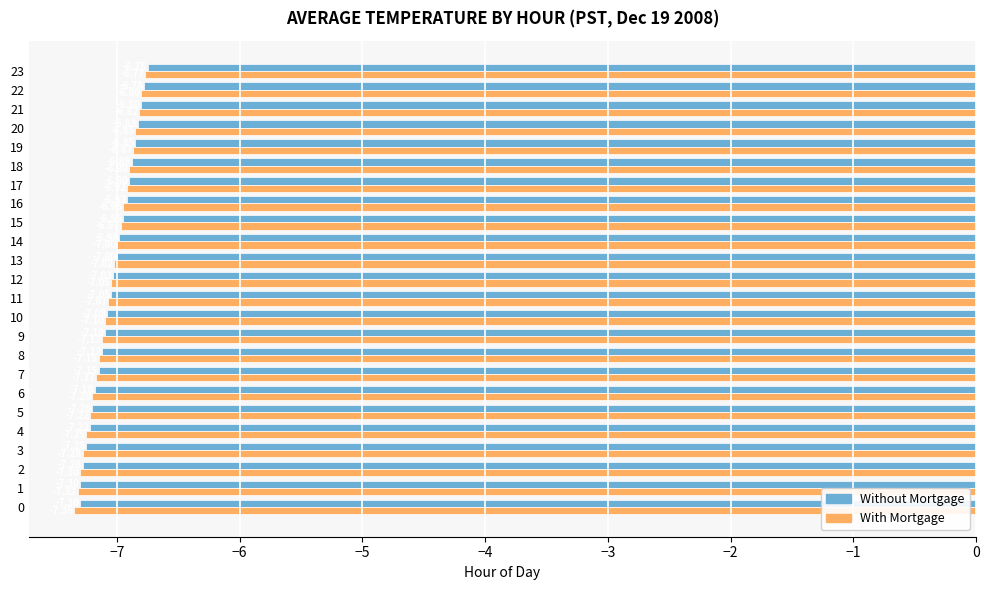

Where is With Mortgage nearest to the value -7?

14